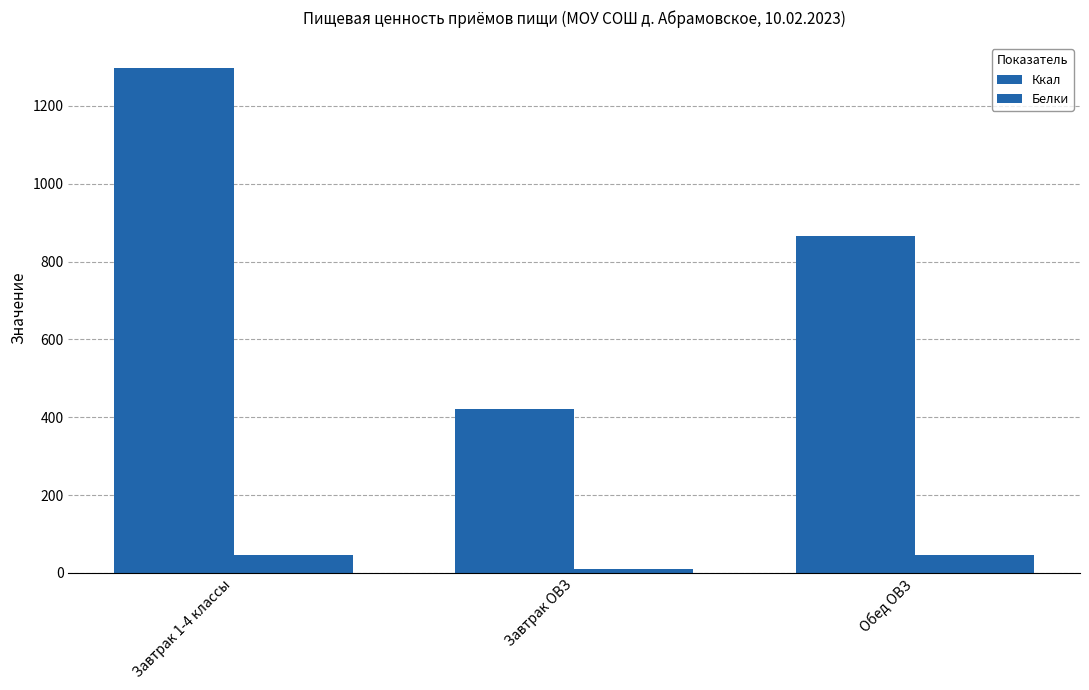

How many groups of bars are there?

3